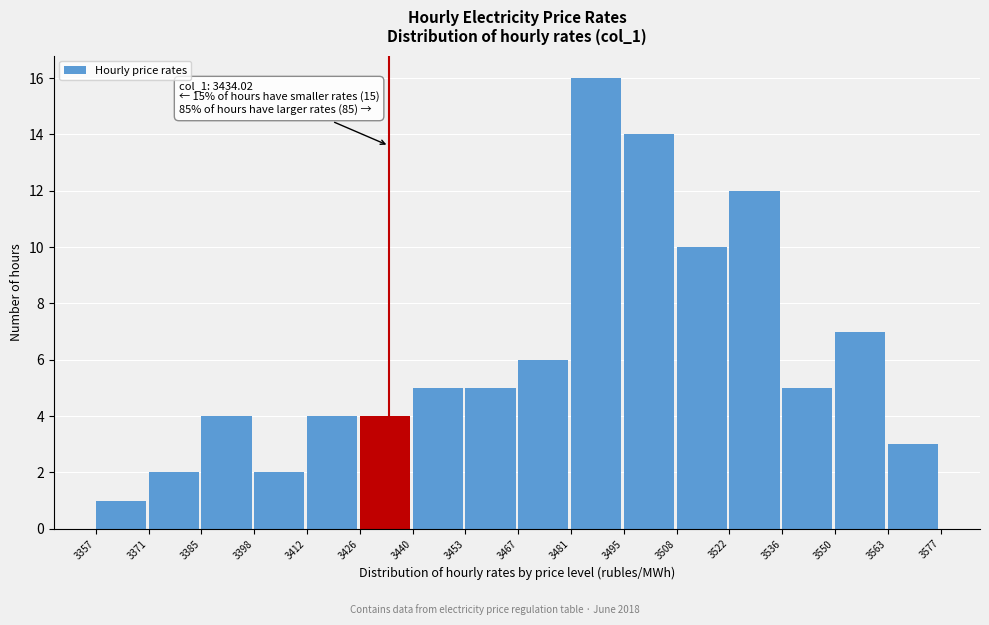

Which range on the x-axis has the tallest bar?

3481 to 3495